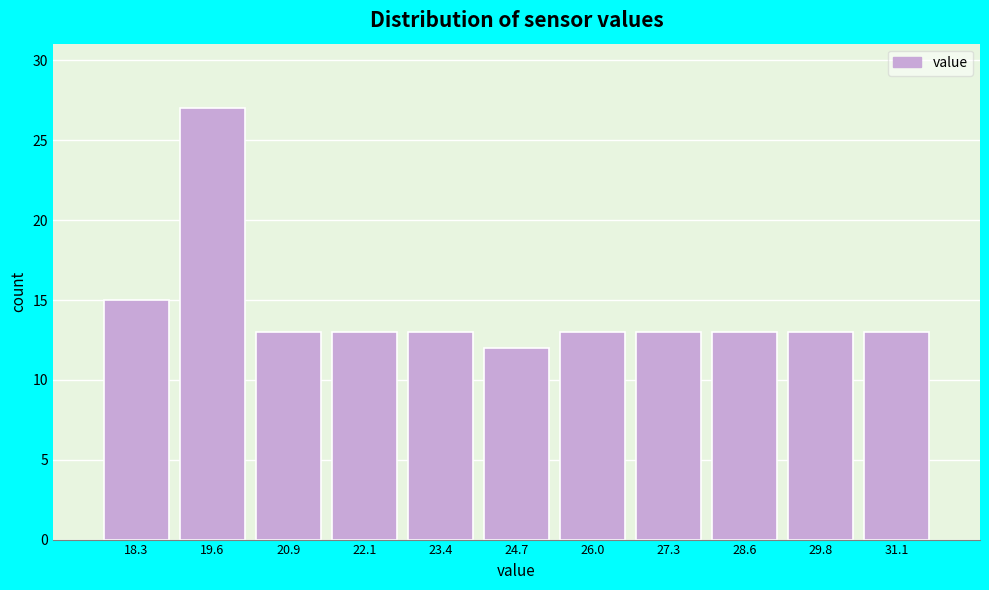

Reading left to right, what are all the values shown in this chart?

15	27	13	13	13	12	13	13	13	13	13